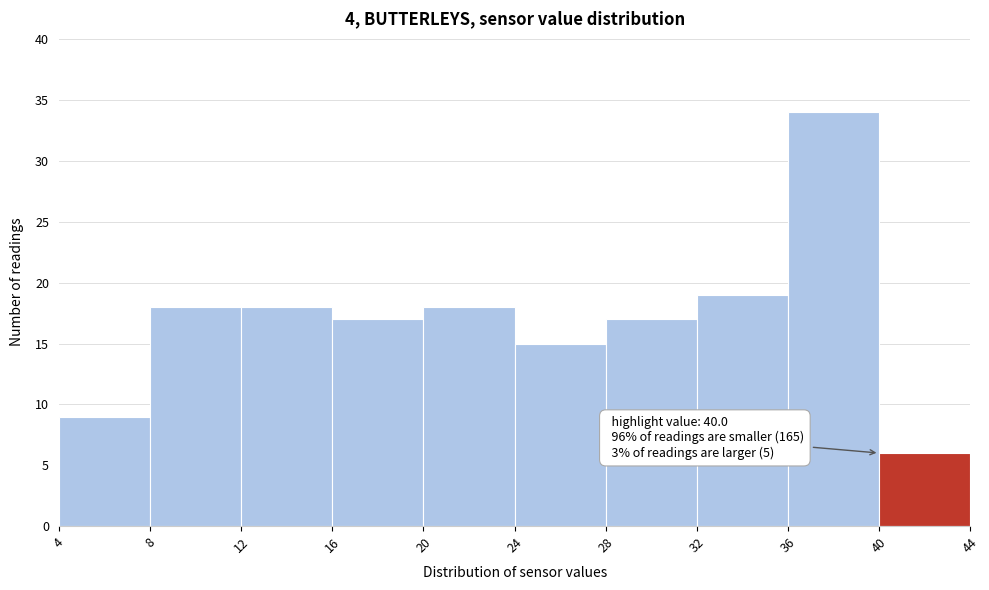

Over which range of the x-axis is the bar tallest?

36 to 40